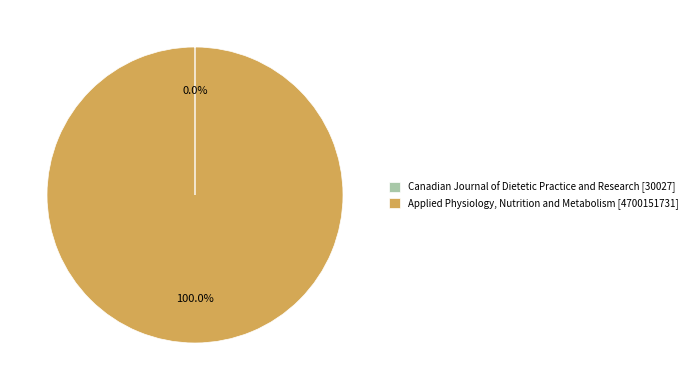

Is it true that Applied Physiology, Nutrition and Metabolism is 100% of the pie?

True